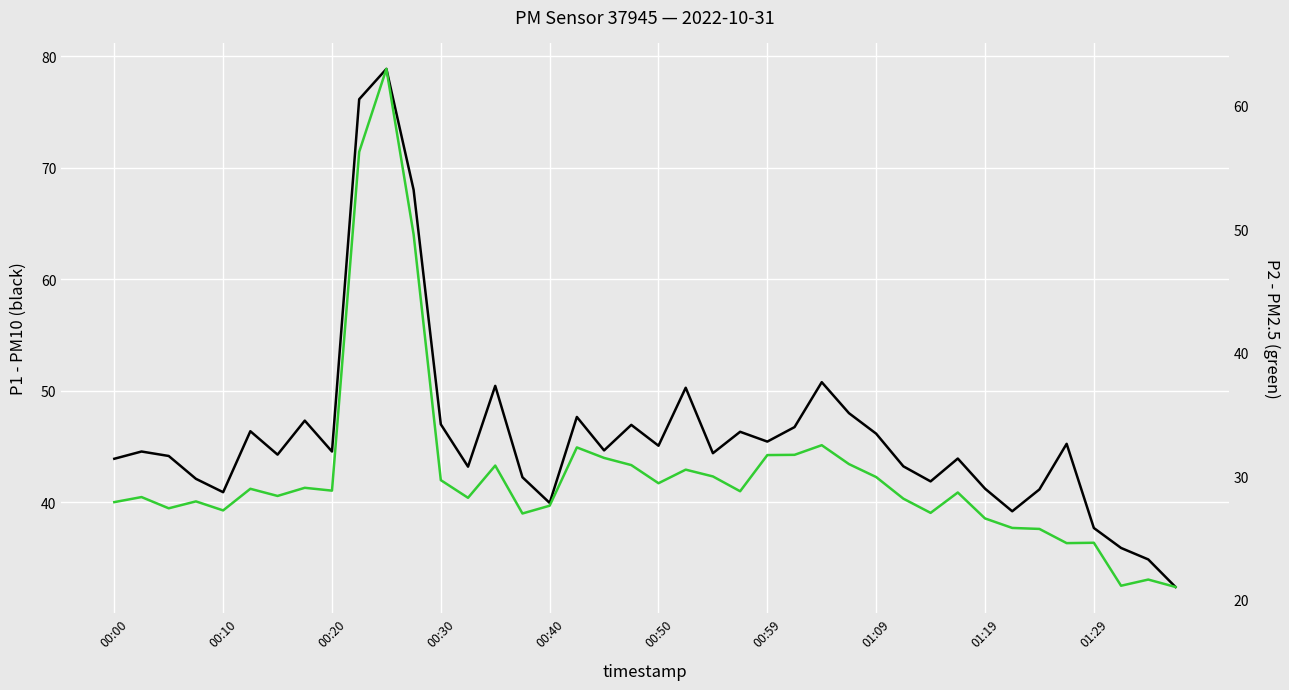

At 01:29, list the series in order from smallest to largest.

P2, P1